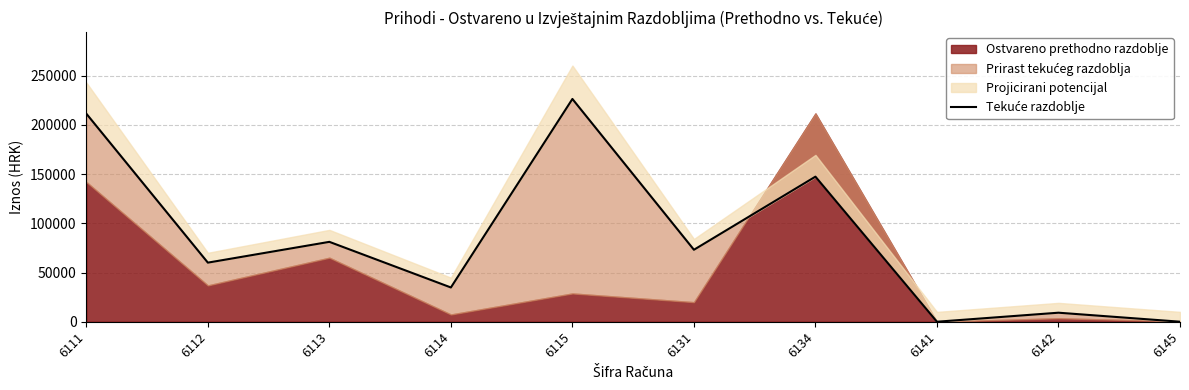

What is the sum of the values at 6131 and 6145?

73163.7